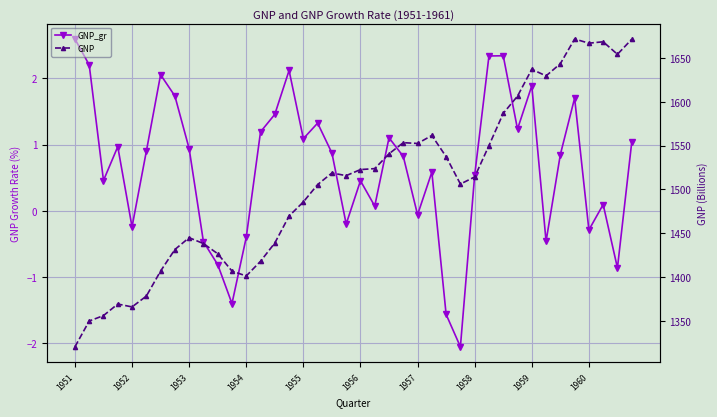

What is the lowest value of the GNP_gr series?

-2.1